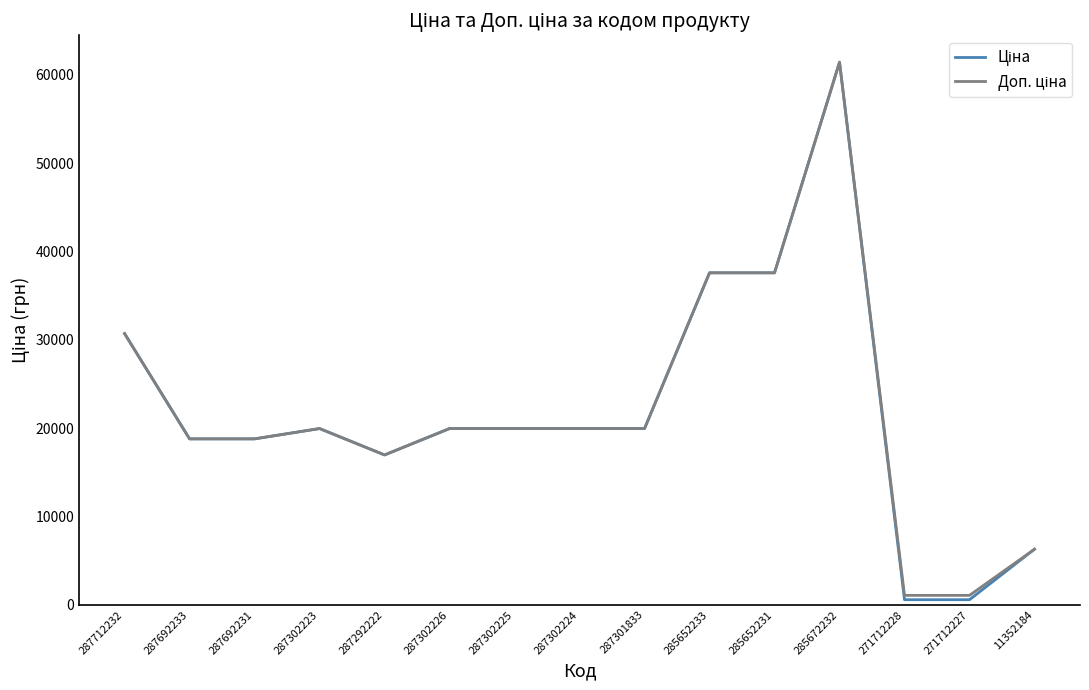

What is the maximum value shown in the chart?

61434.3